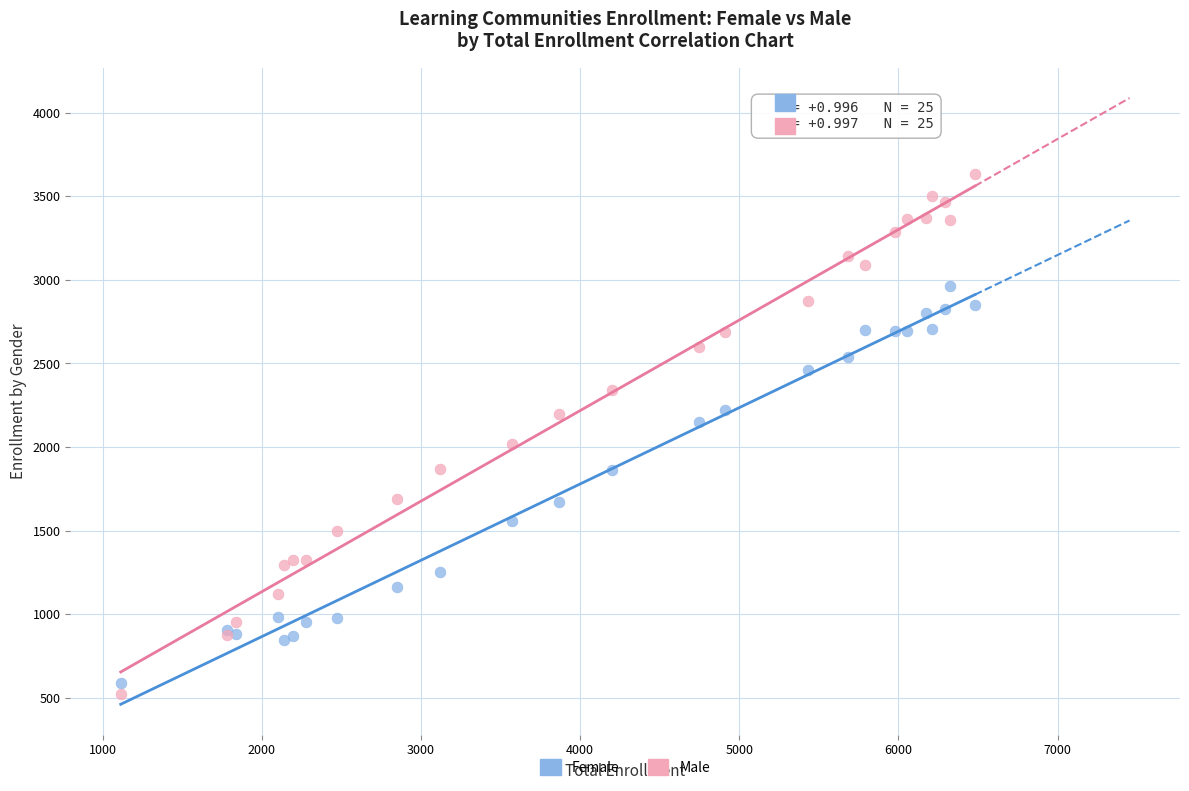

What are all the series names shown in the legend?

Female, Male